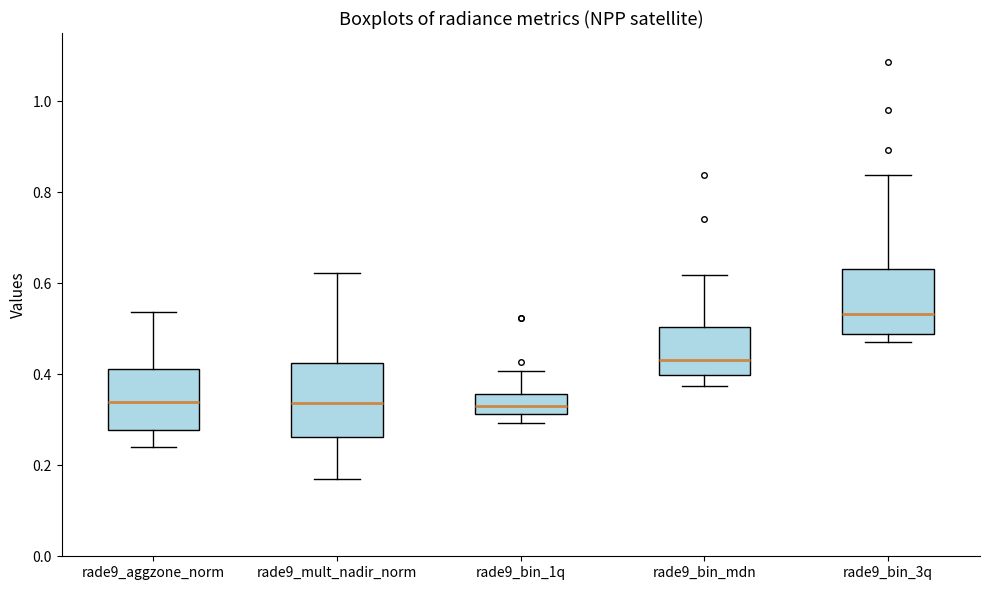

Where is the lower edge of the box for rade9_bin_mdn on the y-axis? The values are not printed on the chart, so give them approximately, as read against the axis.

0.40